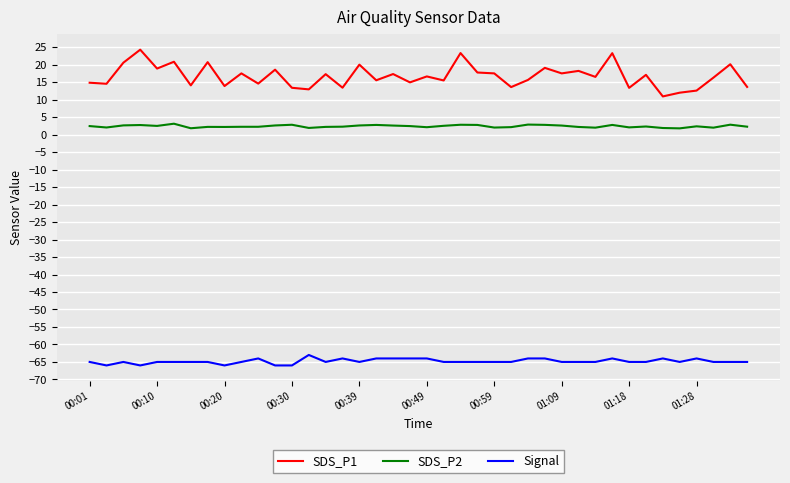

True or false: Signal and SDS_P1 intersect in this chart.

False